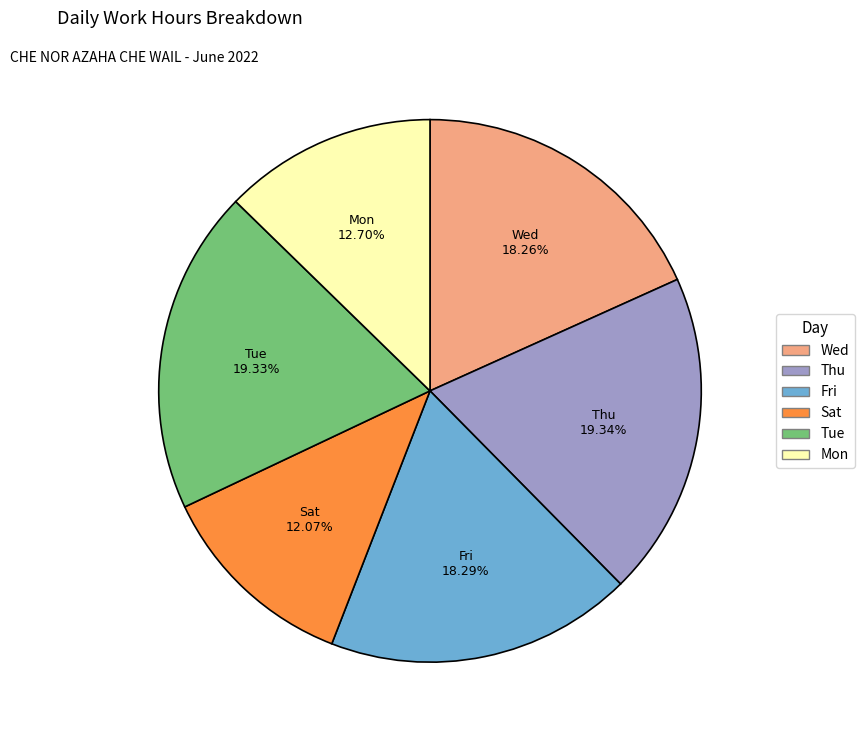

Is there any slice that represents more than half of the pie?

No